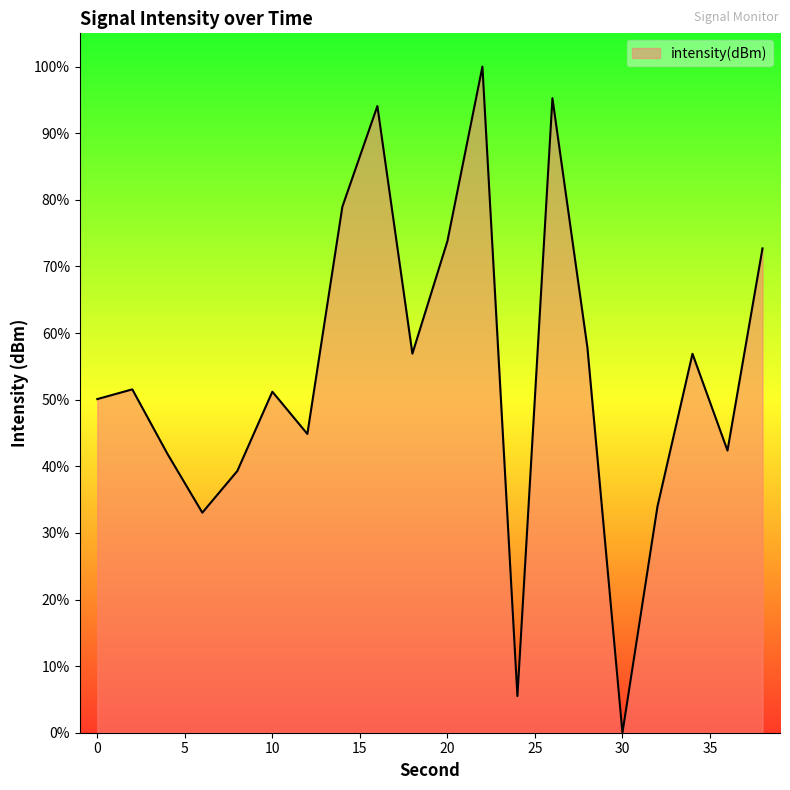

What is the difference between the maximum and minimum values?

100.0